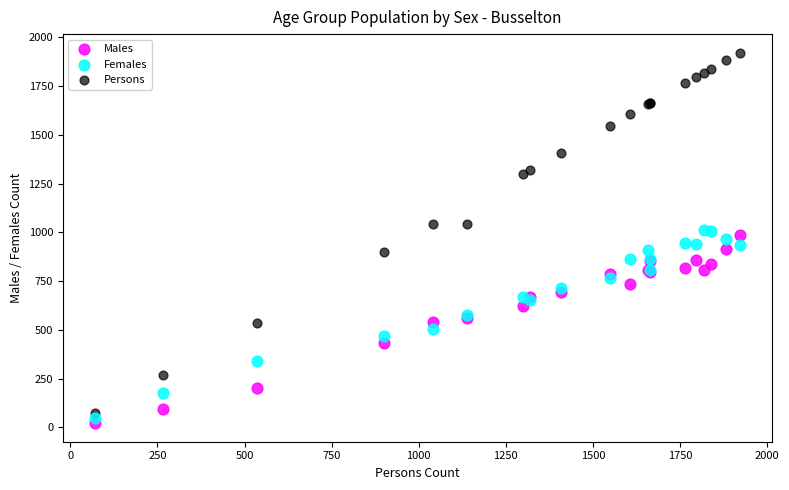

Which series has the widest spread of Y values?

Persons